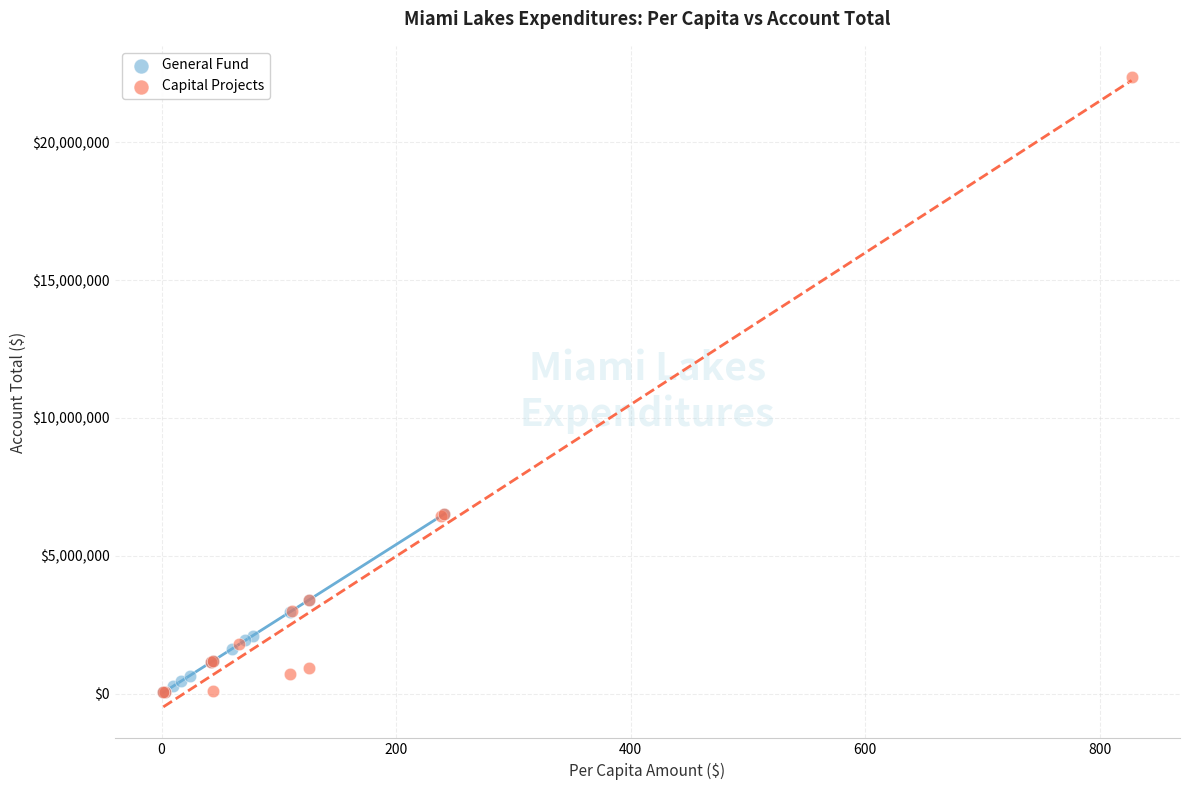

Which series has the widest spread of Y values?

Capital Projects